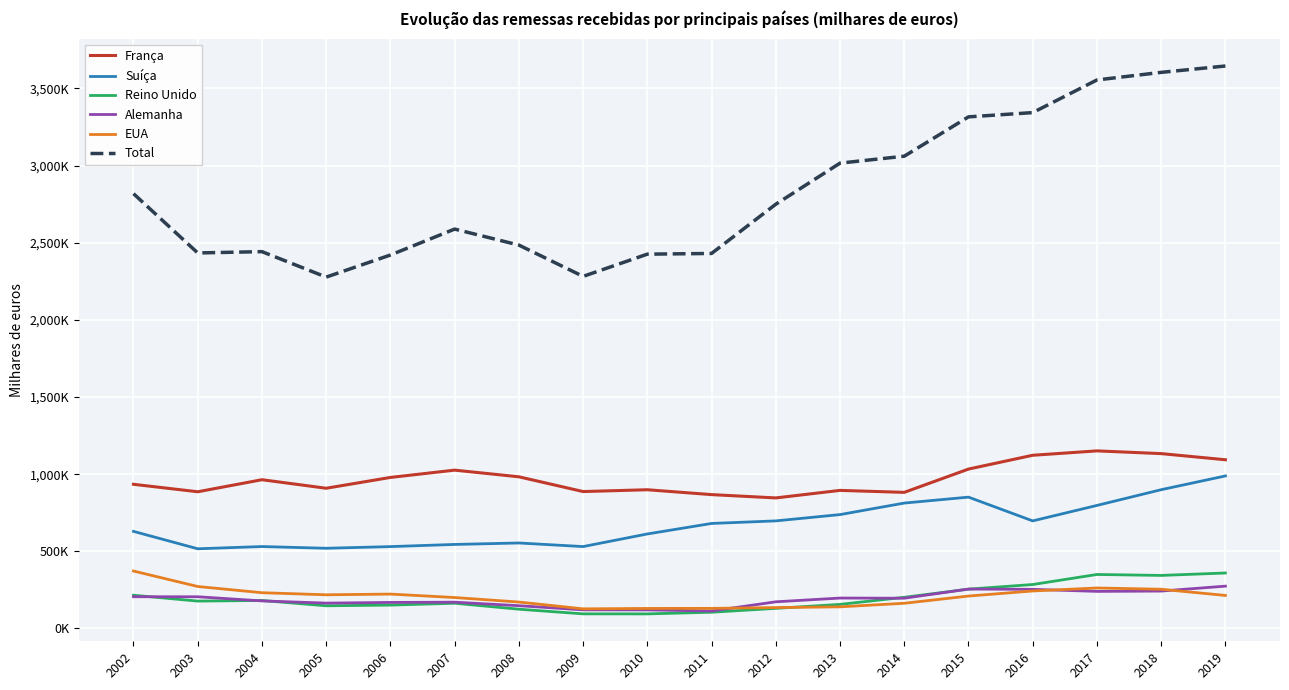

At which category does Reino Unido reach its first local peak?

2004